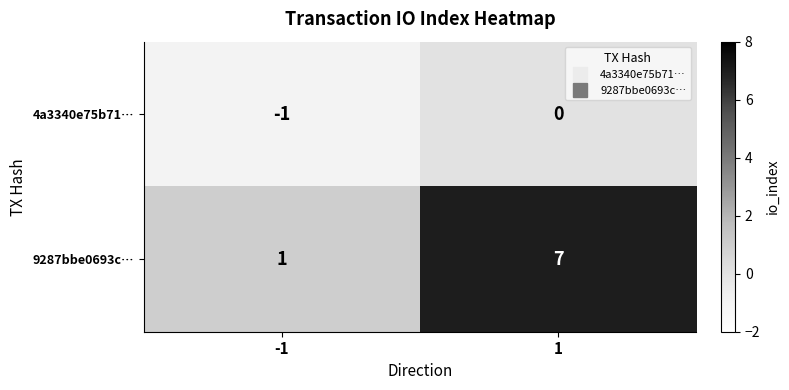

Reading left to right, transcribe all the data shown in this chart.

4a3340e75b71…: -1=-1	1=0
9287bbe0693c…: -1=1	1=7